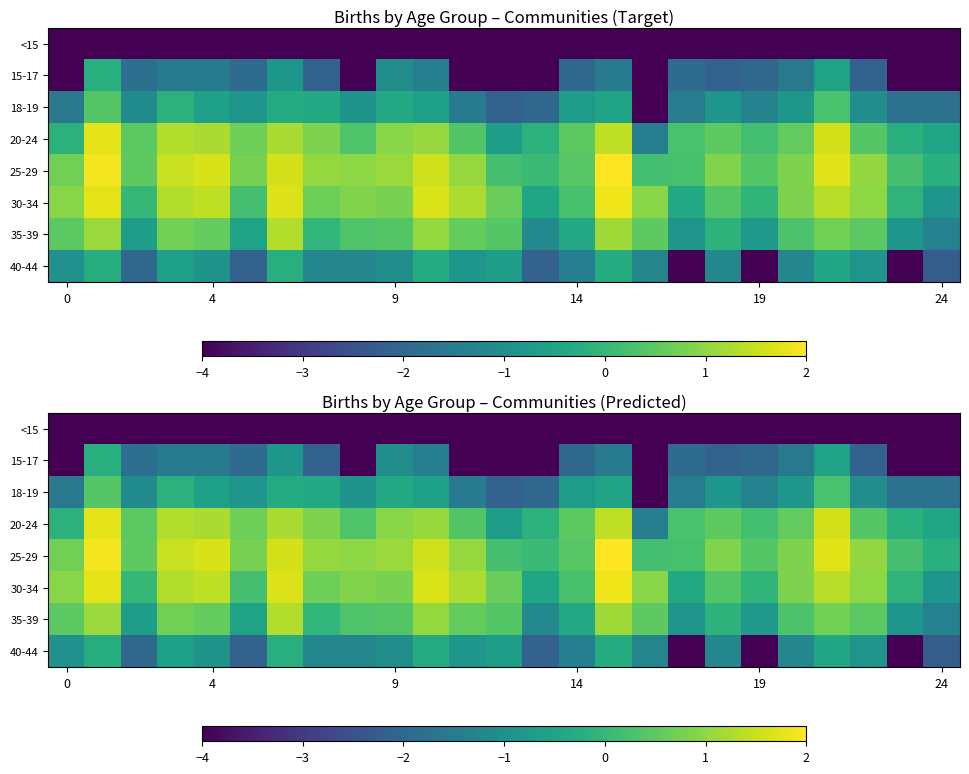

What is the total value across all series at 22?

-5.1